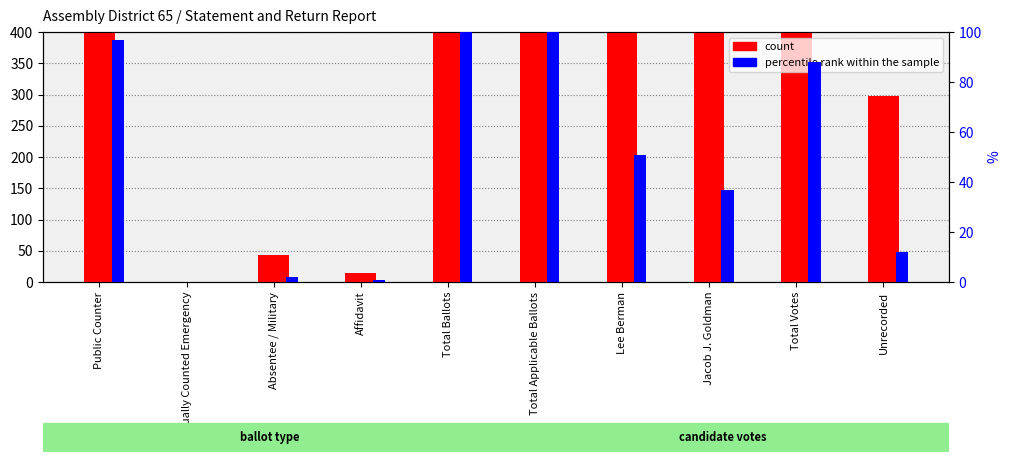

Does the chart contain stacked bars?

No